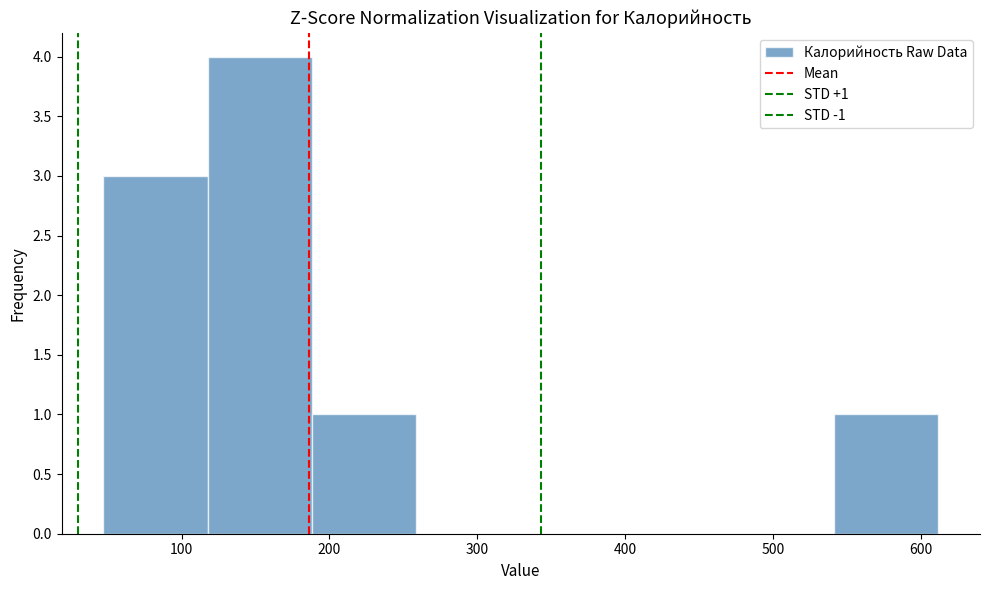

Which range on the x-axis has the tallest bar?

120 to 190